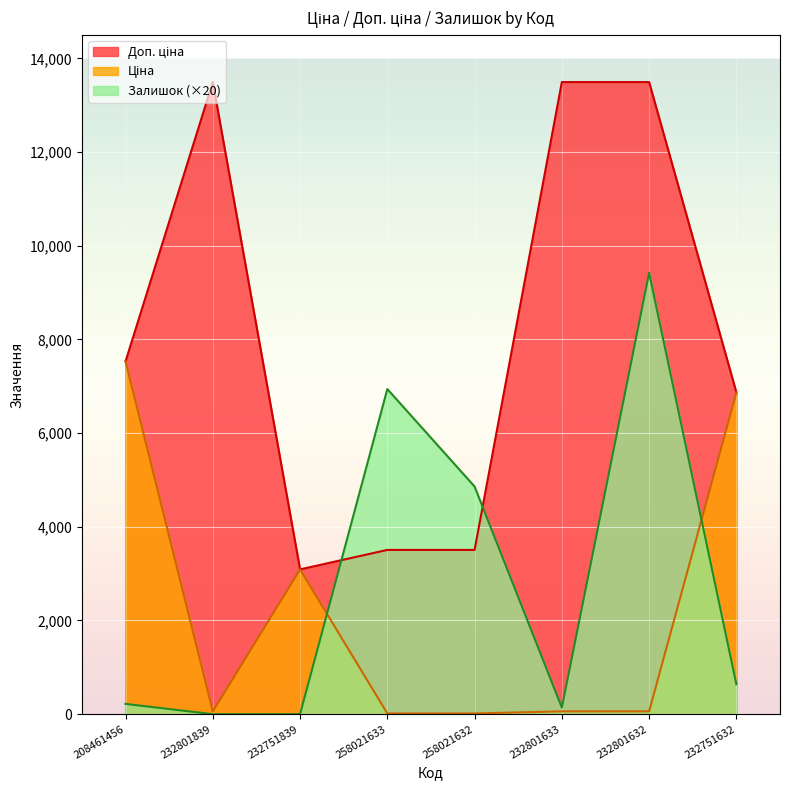

What is the average value of the Доп. ціна series?

8122.9